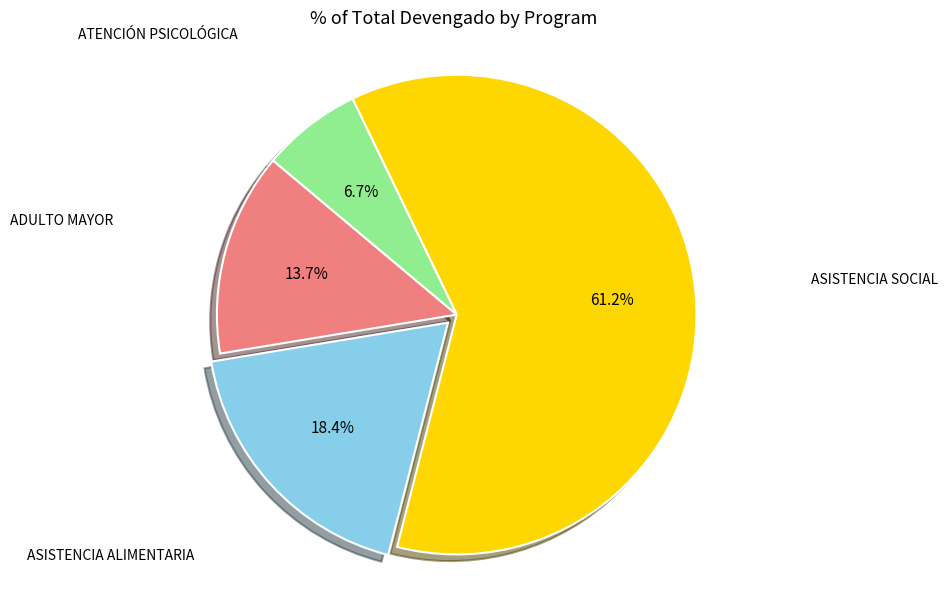

To the nearest percent, what portion does ASISTENCIA SOCIAL represent?

61%